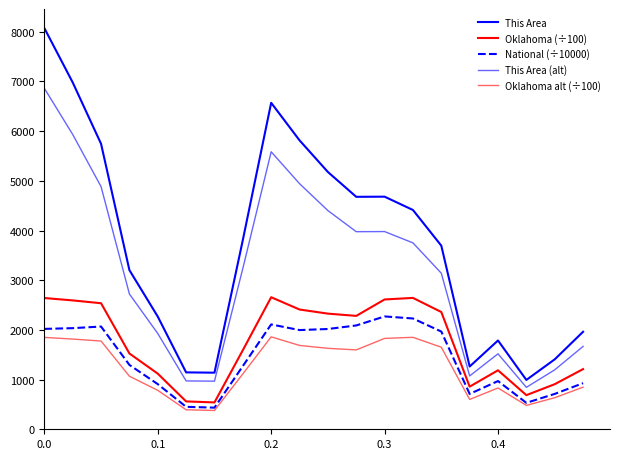

How many lines are shown in the chart?

5